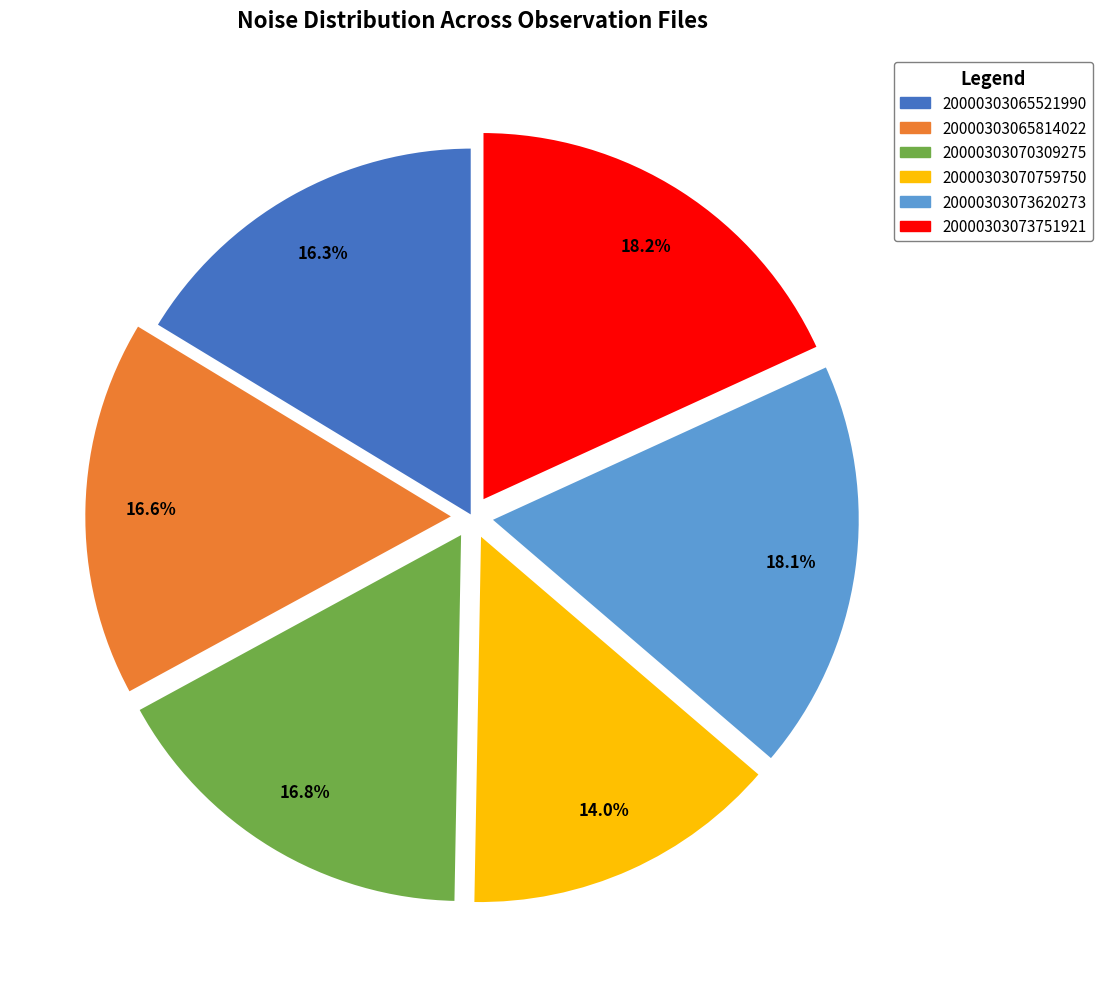

Is there any slice that represents more than half of the pie?

No